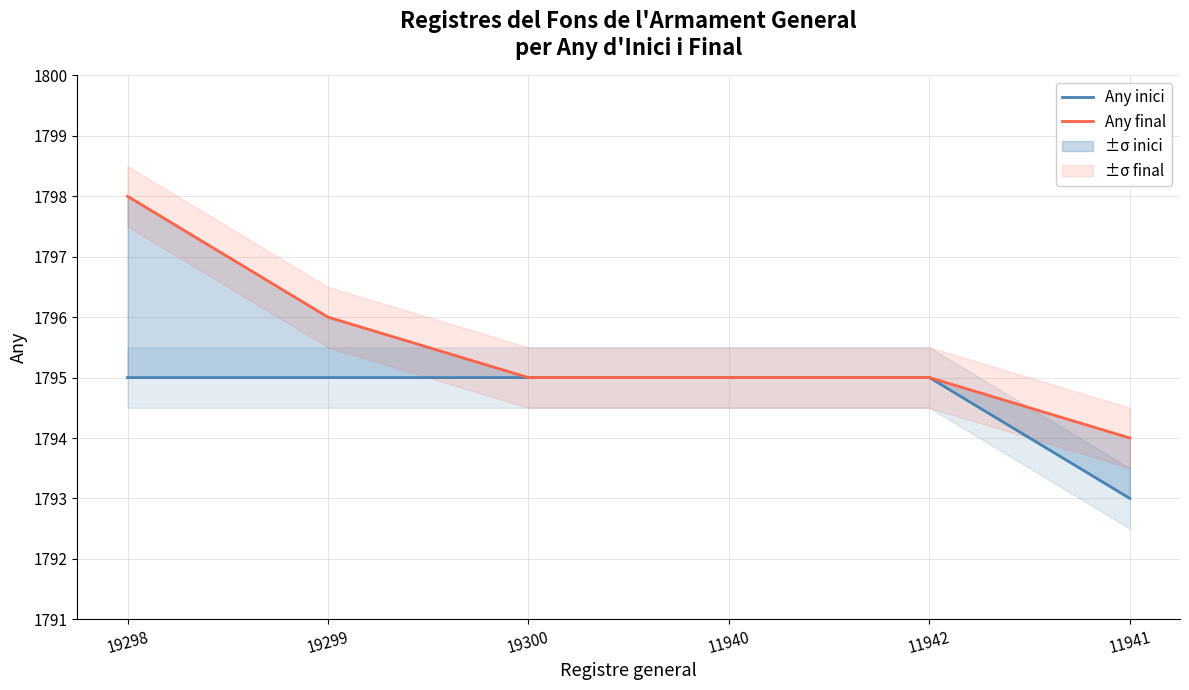

Which series has the largest total across all categories?

Any final